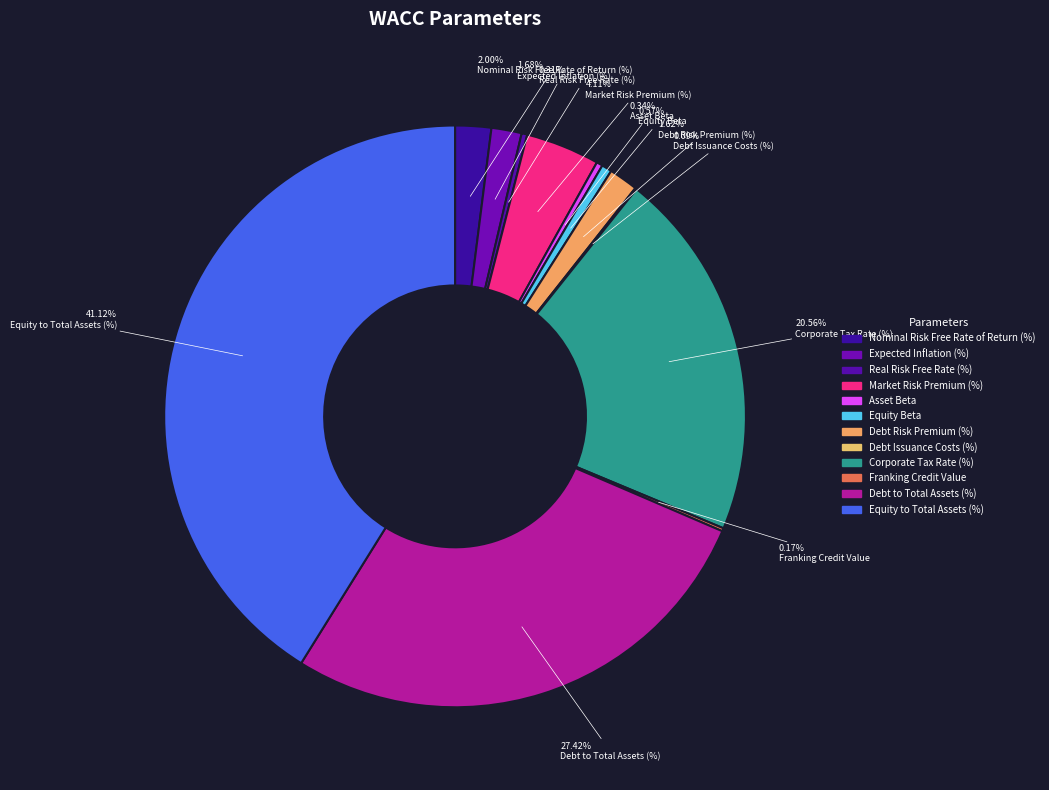

What is the largest slice in the pie chart?

Equity to Total Assets (%)